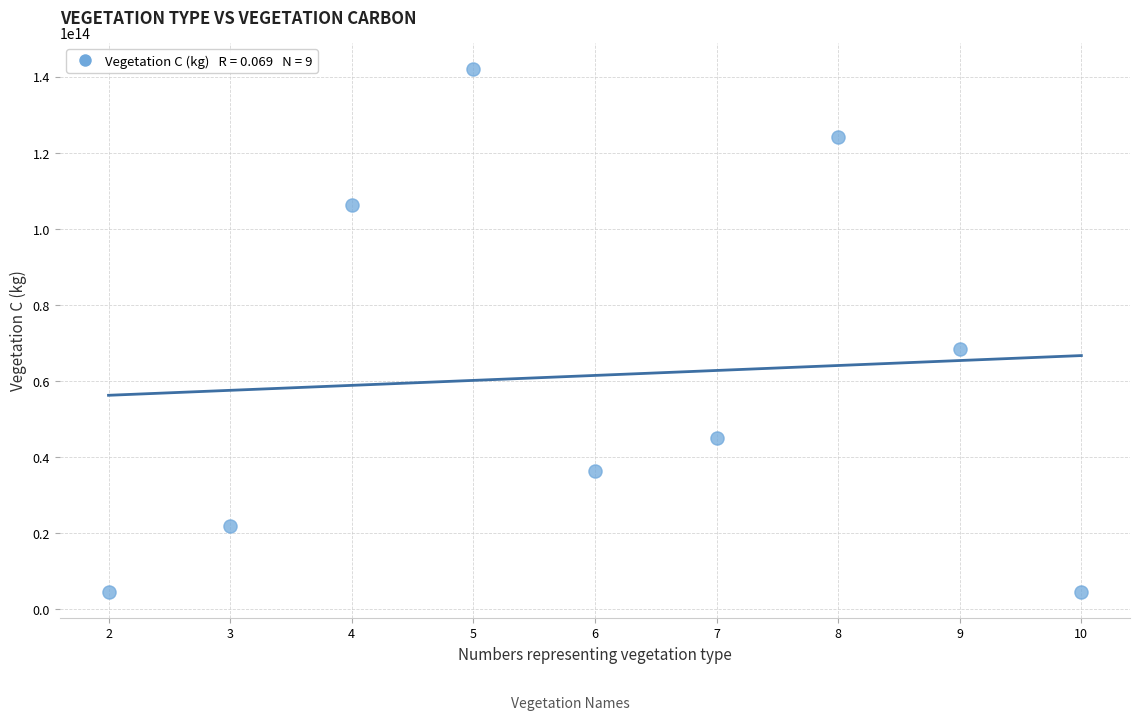

What Y value in the scatter plot is closest to 73357018766918?

68436552707136.0